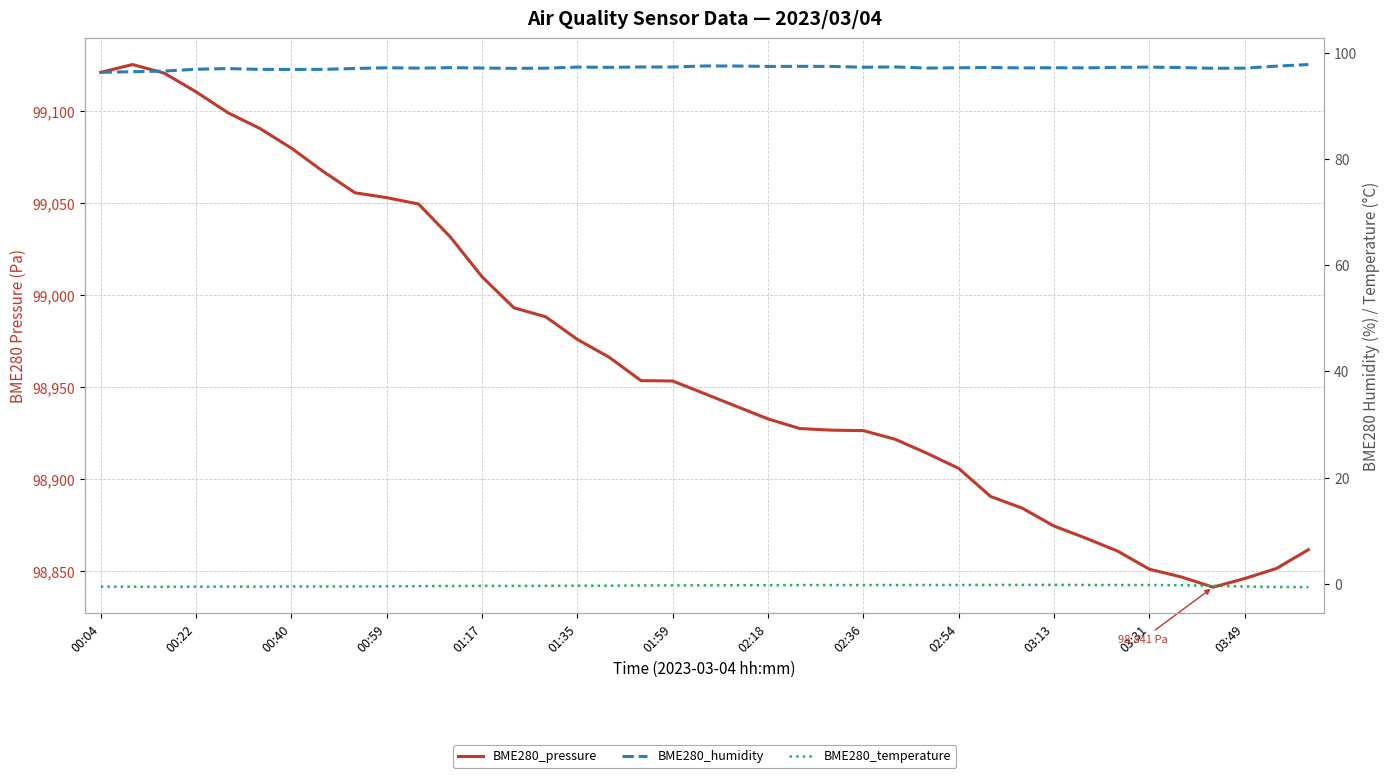

List the series in order of their peak value, lowest first.

BME280_temperature, BME280_humidity, BME280_pressure